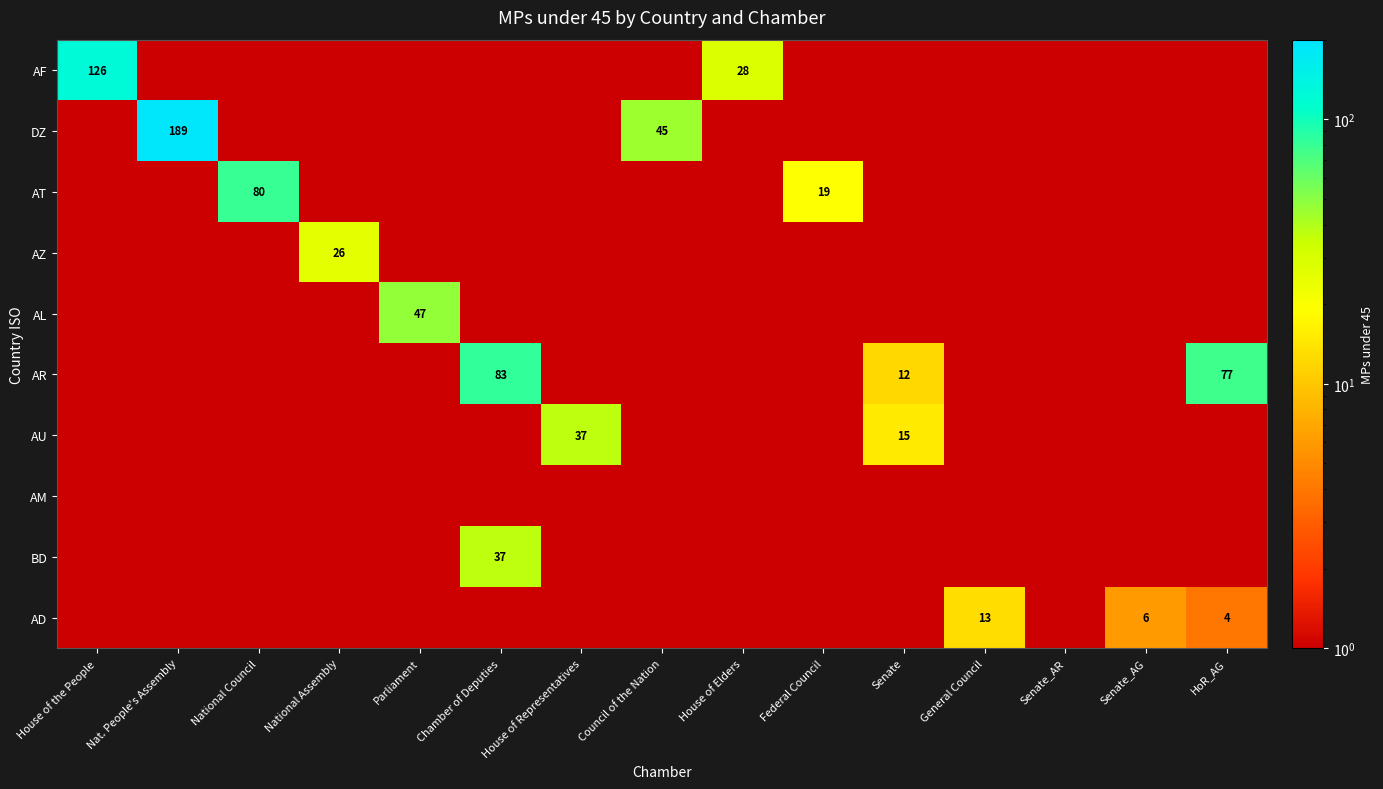

At which category does the chart reach its peak across all series?

Nat. People's Assembly